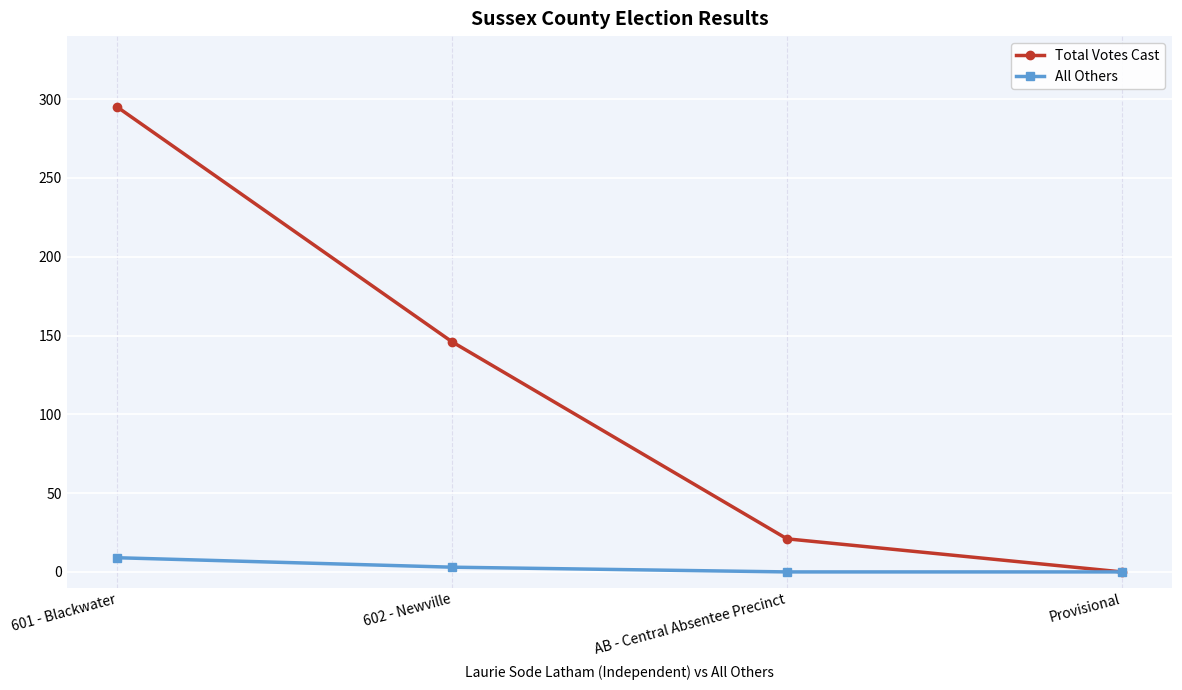

How many lines are shown in the chart?

2